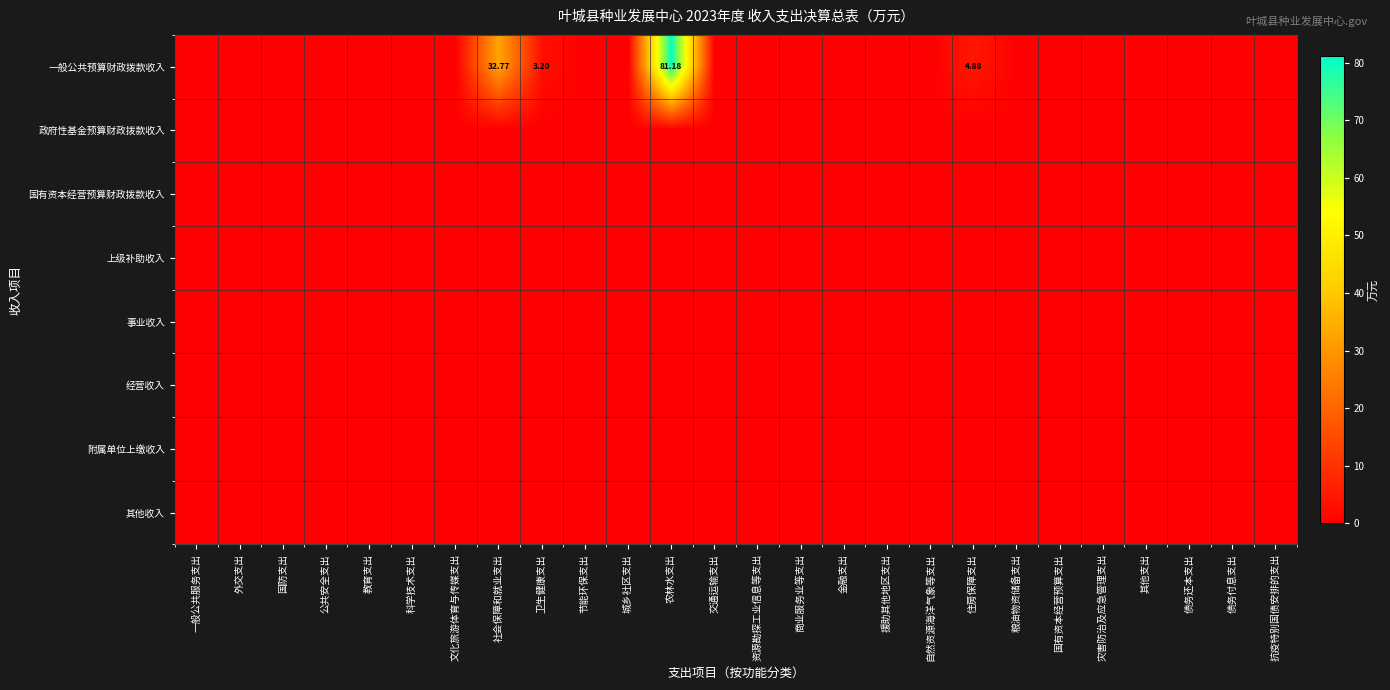

Is it true that 事业收入 equals 0.0 at 国有资本经营预算支出?

True